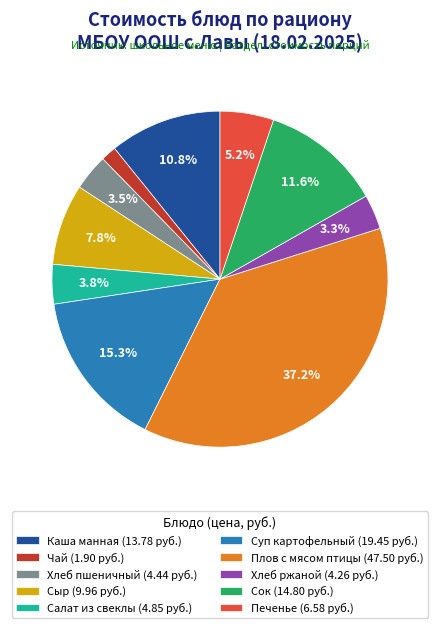

Approximately how many times larger is the value at Плов с мясом птицы compared to Сыр?

4.8